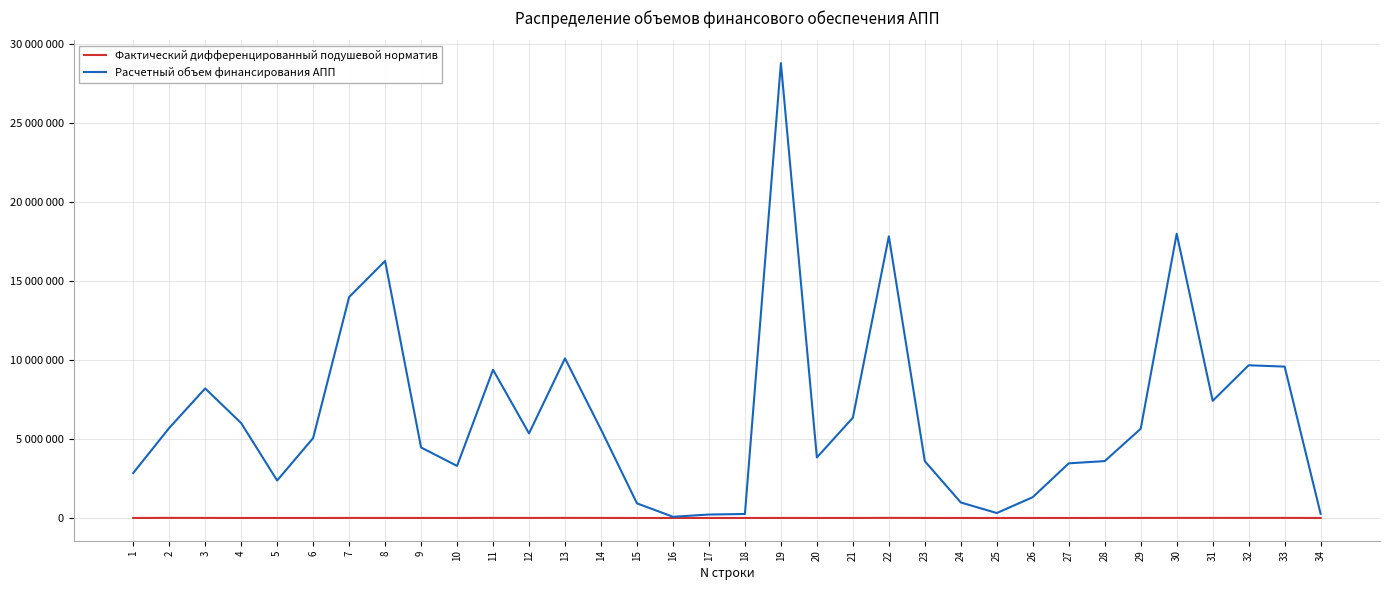

List the labels in order of Расчетный объем финансирования АПП value, largest first.

19, 30, 22, 8, 7, 13, 32, 33, 11, 3, 31, 21, 4, 2, 29, 14, 12, 6, 9, 20, 28, 23, 27, 10, 1, 5, 26, 24, 15, 25, 34, 18, 17, 16